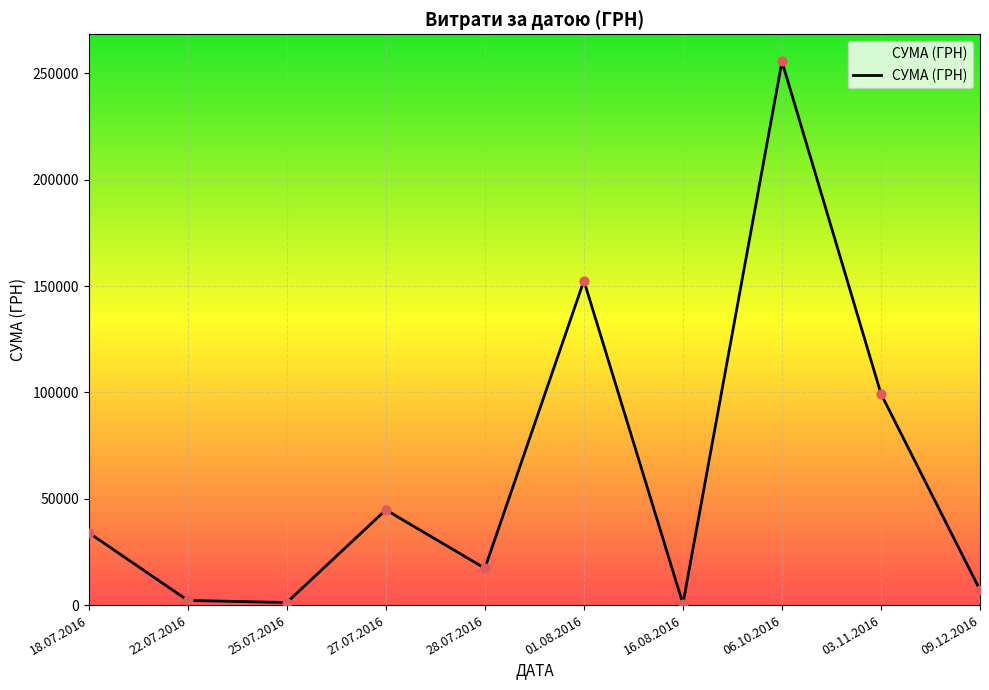

Between 01.08.2016 and 03.11.2016, which is larger?

01.08.2016